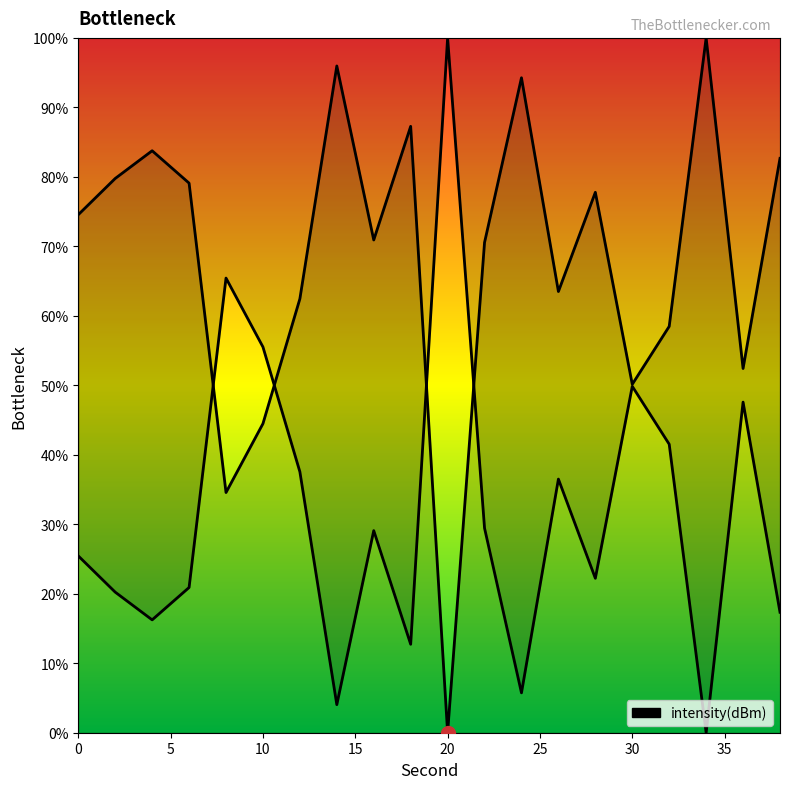

Reading left to right, what are all the values shown in this chart?

0=74.6	2=79.8	4=83.8	6=79.1	8=34.6	10=44.5	12=62.4	14=96.0	16=70.9	18=87.3	20=0.0	22=70.6	24=94.3	26=63.5	28=77.8	30=50.1	32=58.5	34=100.0	36=52.4	38=82.7